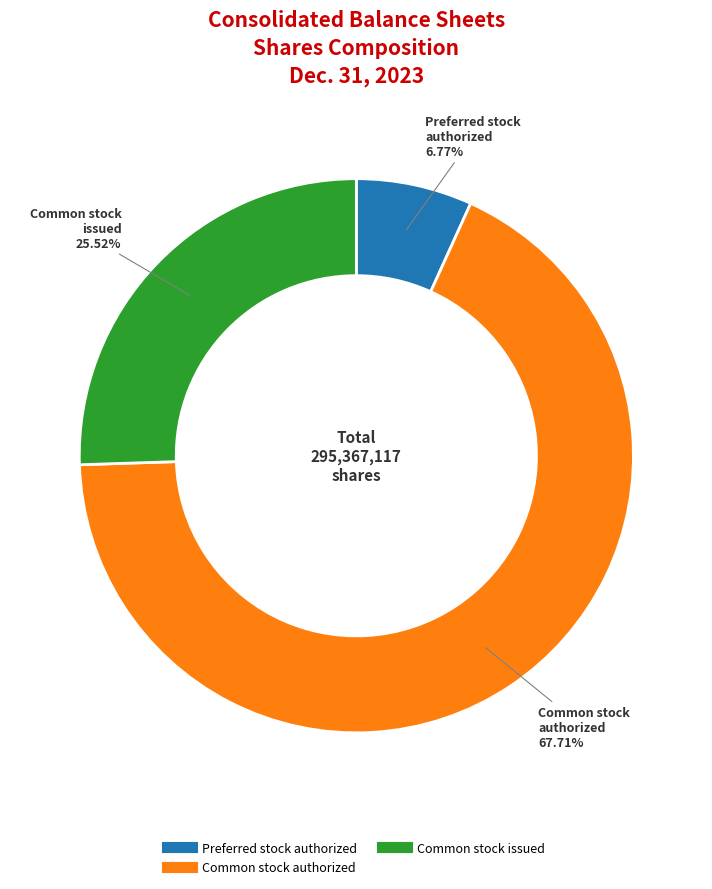

Is there any slice that represents more than half of the pie?

Yes